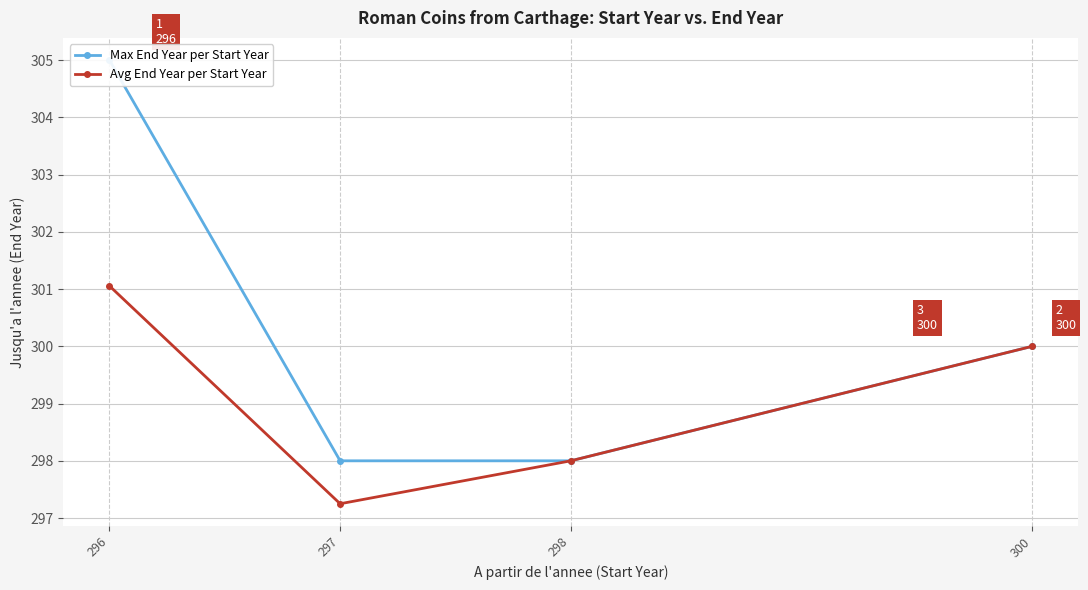

True or false: Avg End Year per Start Year and Max End Year per Start Year intersect in this chart.

False